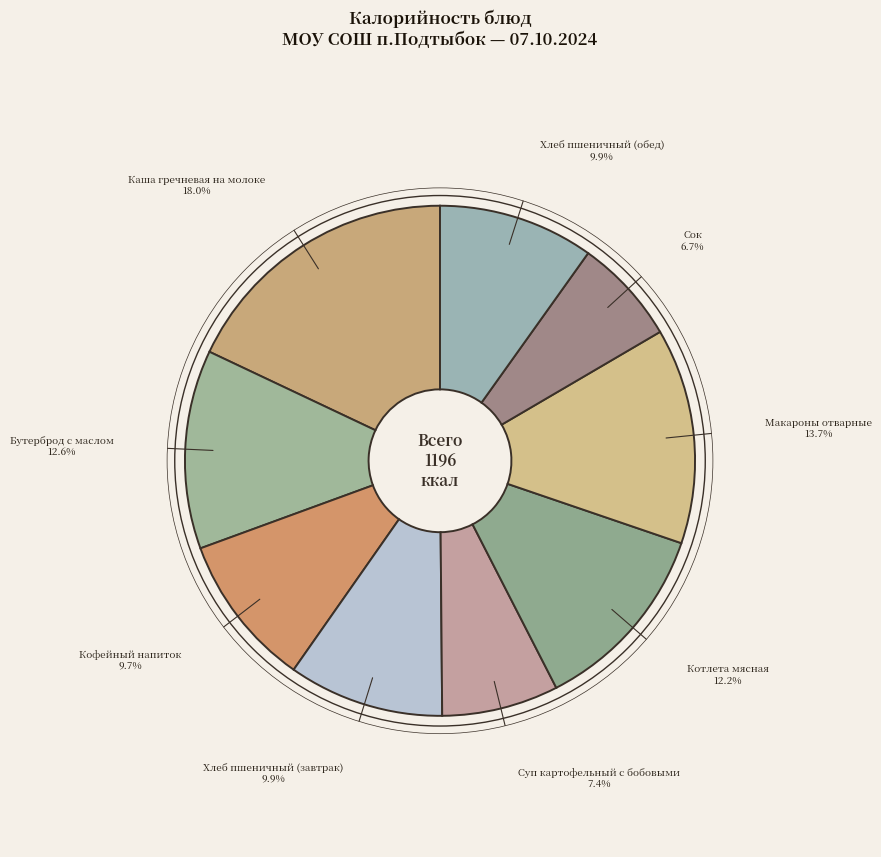

How many segments does this pie chart have?

9